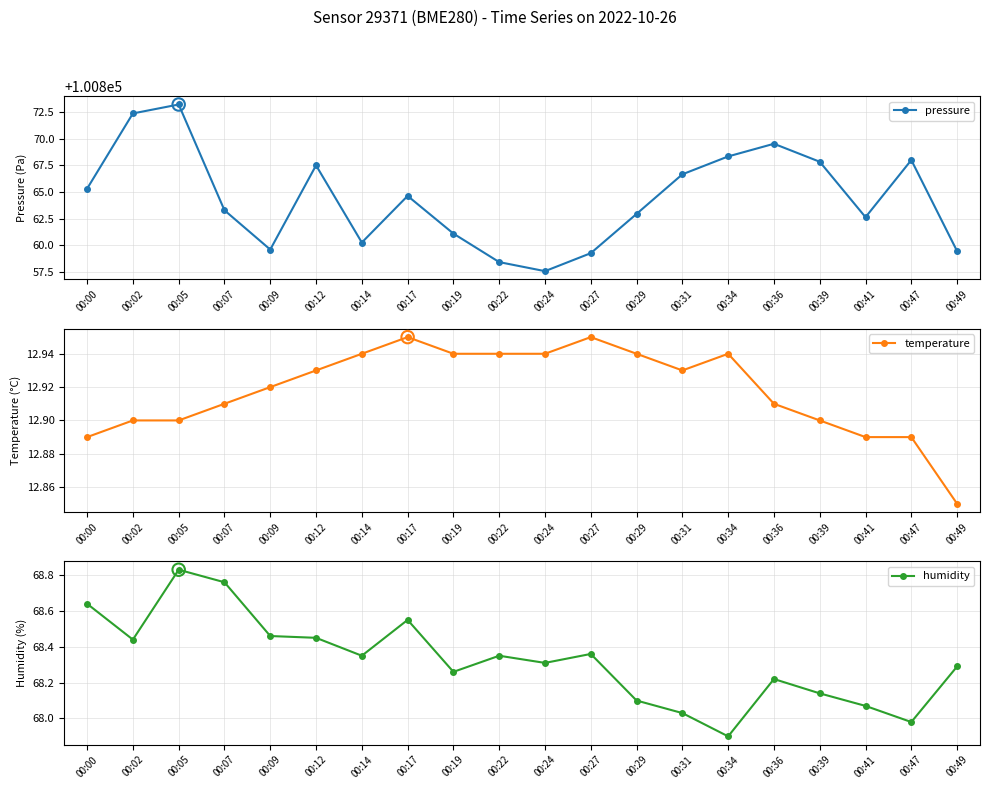

At how many categories does at least one series exceed 11737?

20